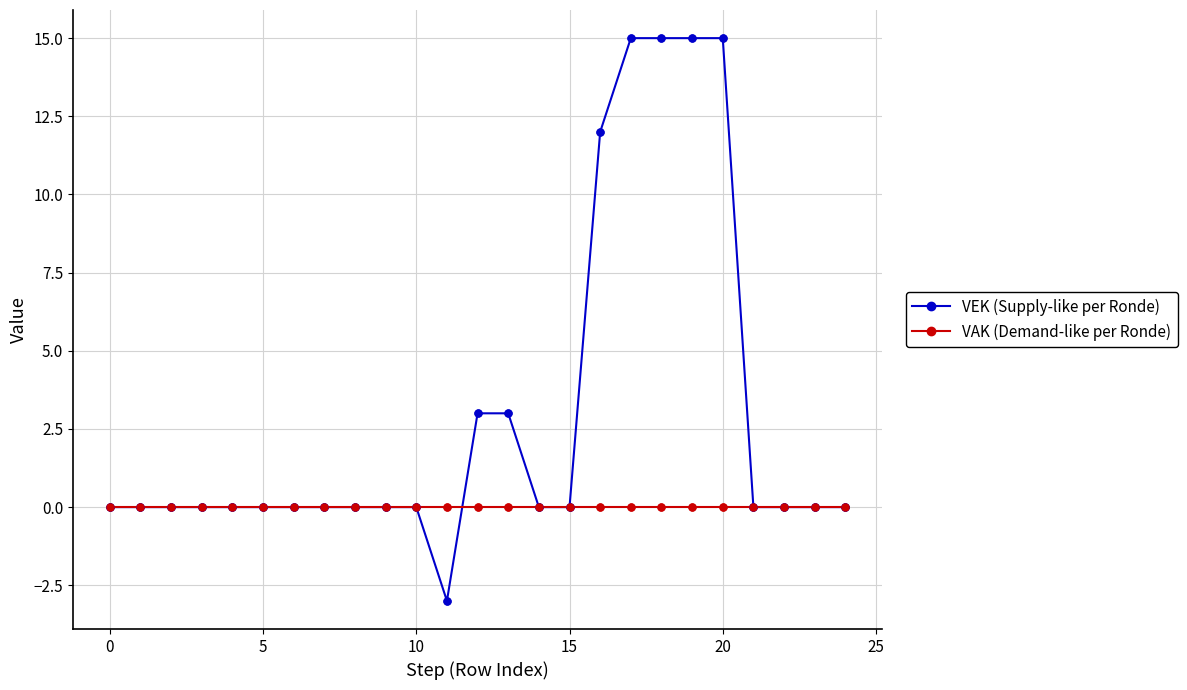

What is the smallest value displayed?

-3